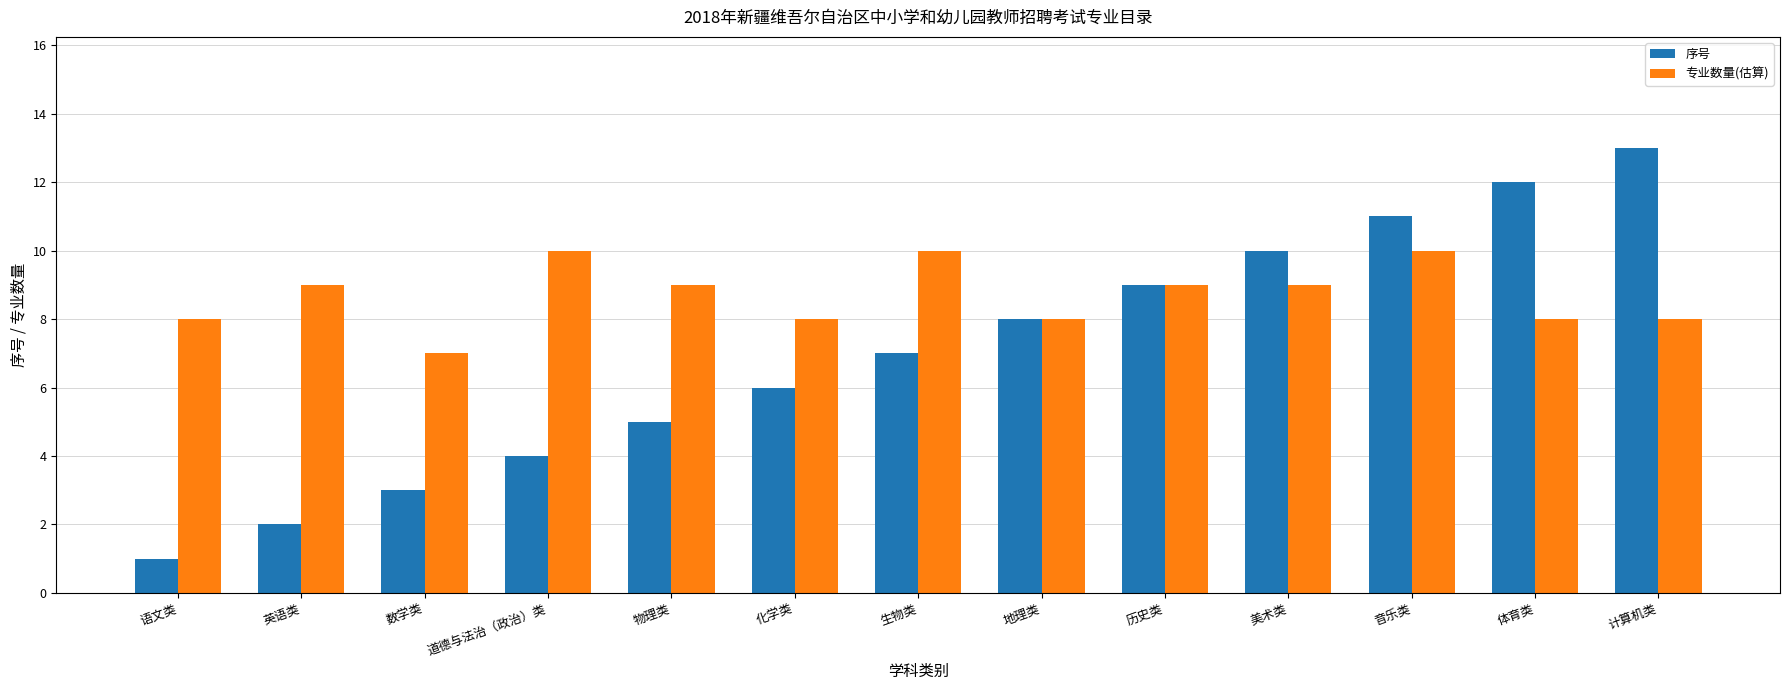

What is the average value of the 专业数量(估算) series?

9